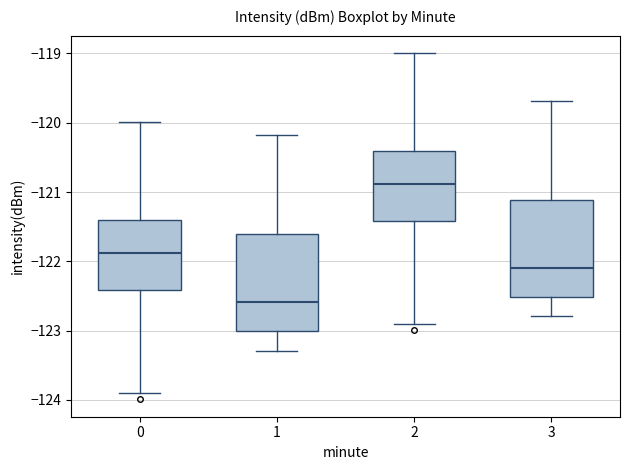

Where is the upper edge of the box at x = 0 on the y-axis? The values are not printed on the chart, so give them approximately, as read against the axis.

-121.4